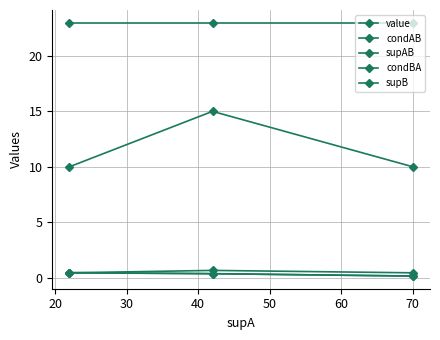

What is the maximum value shown in the chart?

23.0